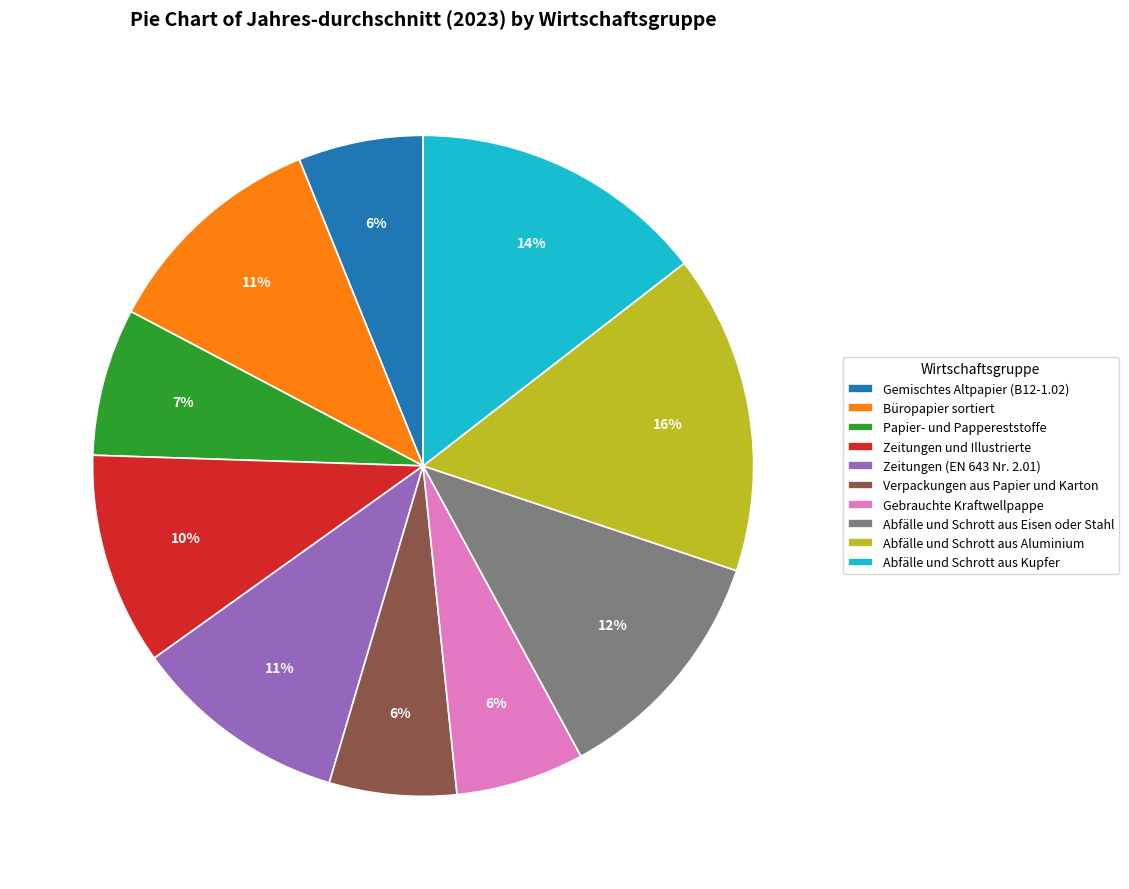

To the nearest percent, what is the difference between the largest and smallest slice percentages?

10%